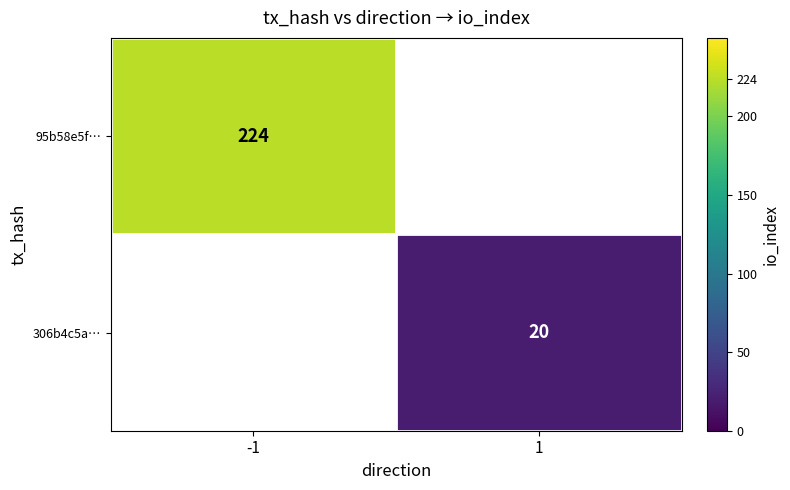

Is it true that 95b58e5f… equals 322 at -1?

False